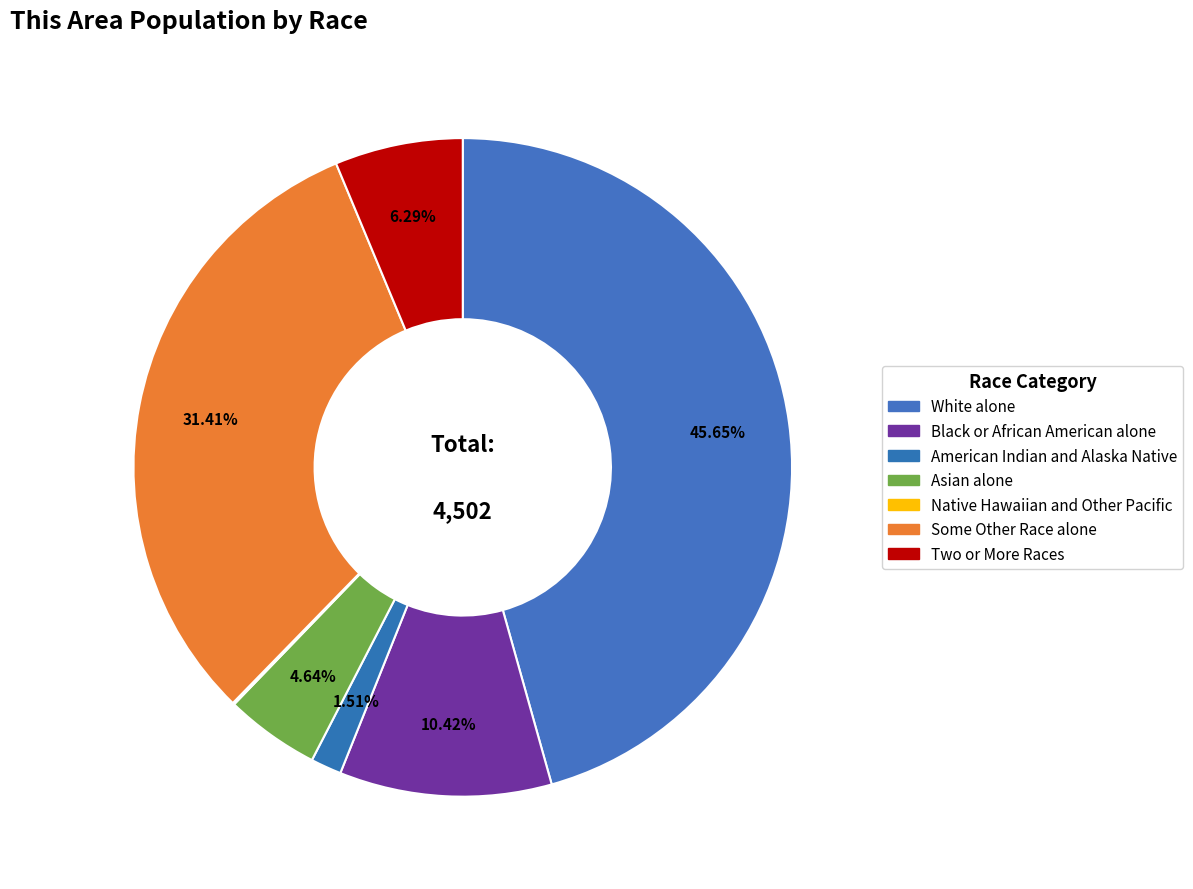

To the nearest percent, what is the combined percentage of Native Hawaiian and Other Pacific and White alone?

46%